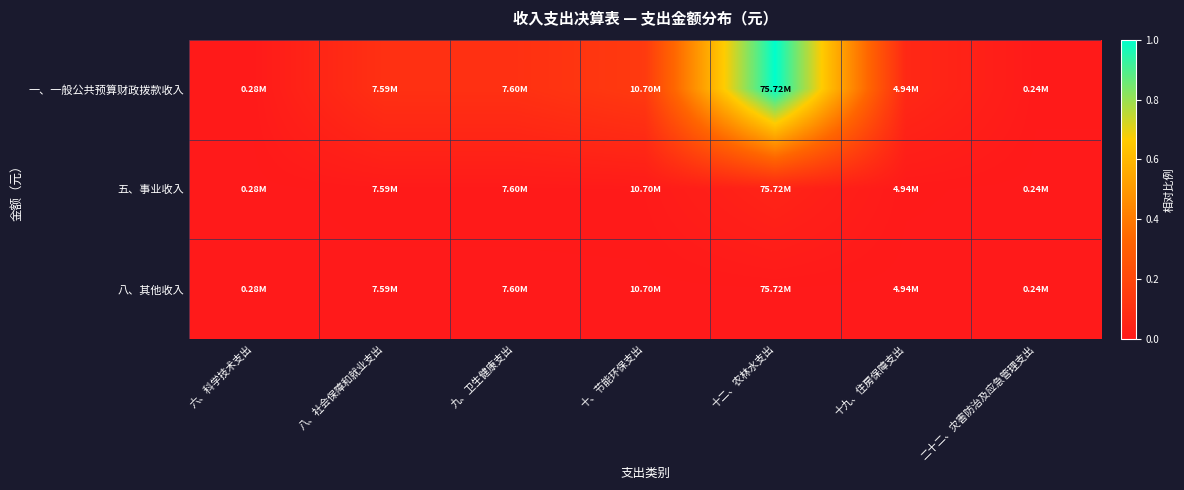

What is the total value across all series at 九、卫生健康支出?

0.1